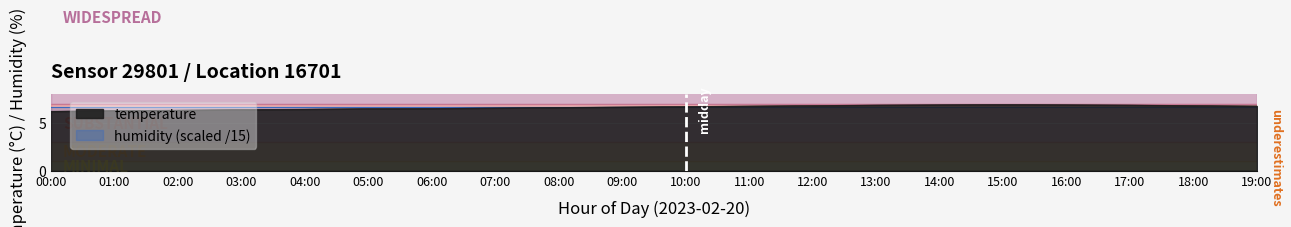

Reading right to left, what are all the values shown in this chart?

19:00=6.8	18:00=6.8	17:00=6.8	16:00=6.9	15:00=6.9	14:00=6.9	13:00=6.8	12:00=6.8	11:00=6.8	10:00=6.7	09:00=6.7	08:00=6.6	07:00=6.5	06:00=6.5	05:00=6.5	04:00=6.4	03:00=6.4	02:00=6.3	01:00=6.3	00:00=6.2